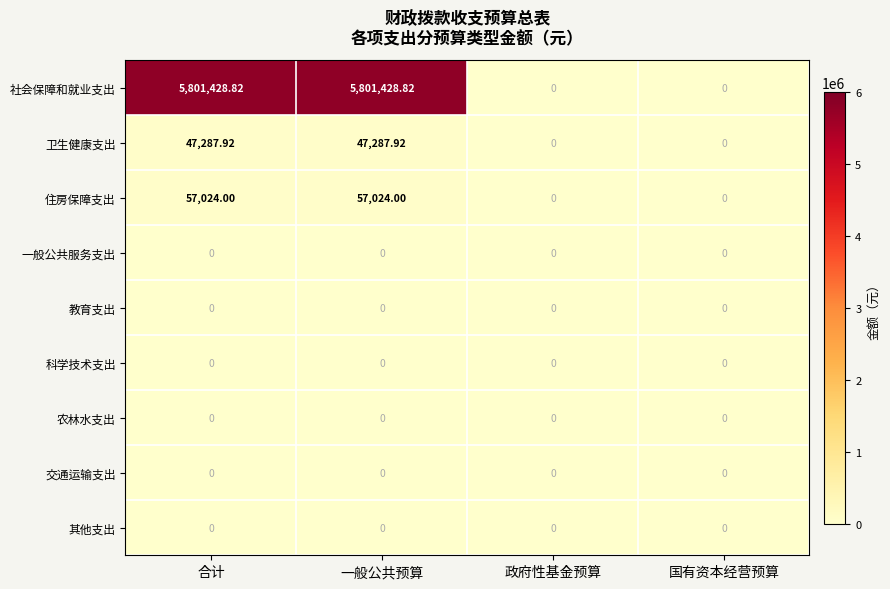

Which series changed the most between 合计 and 政府性基金预算?

社会保障和就业支出